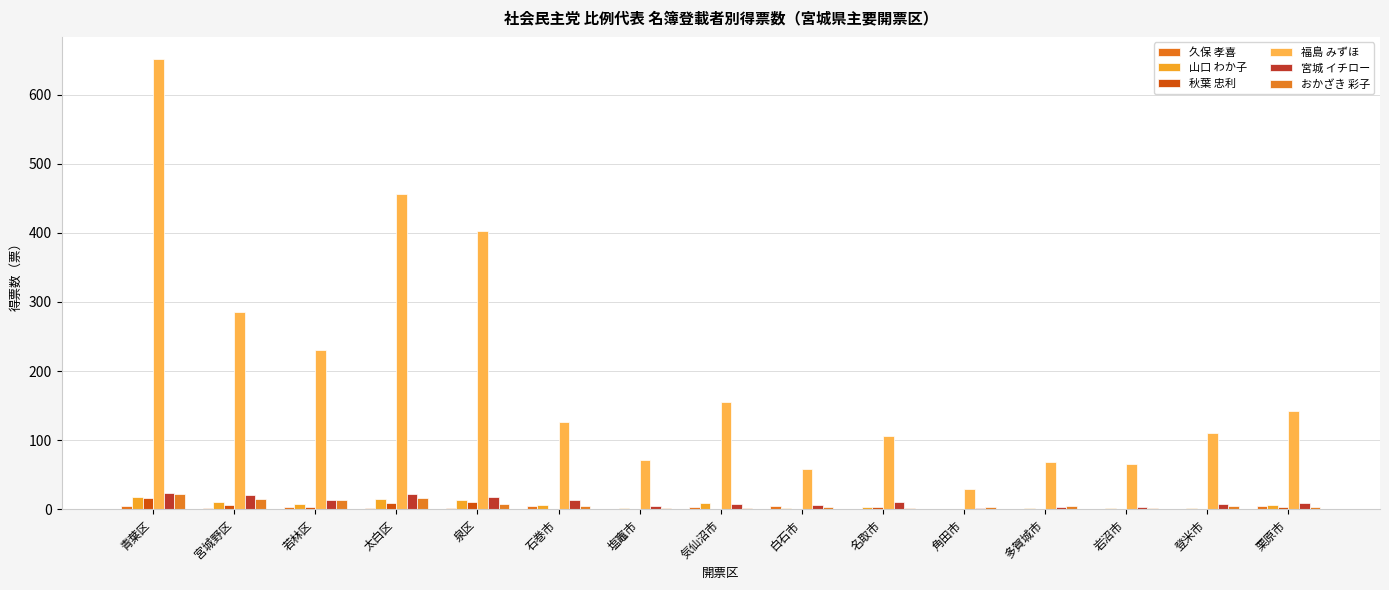

What is the average value of the 宮城 イチロー series?

11.1